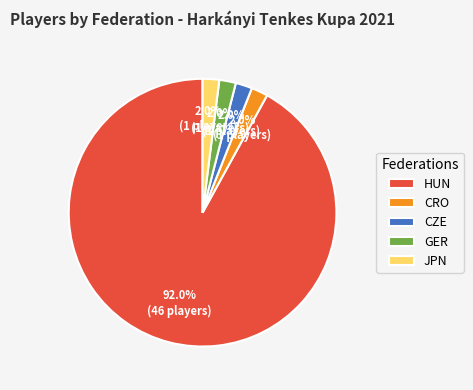

To the nearest percent, what percentage of the pie is CRO?

2%